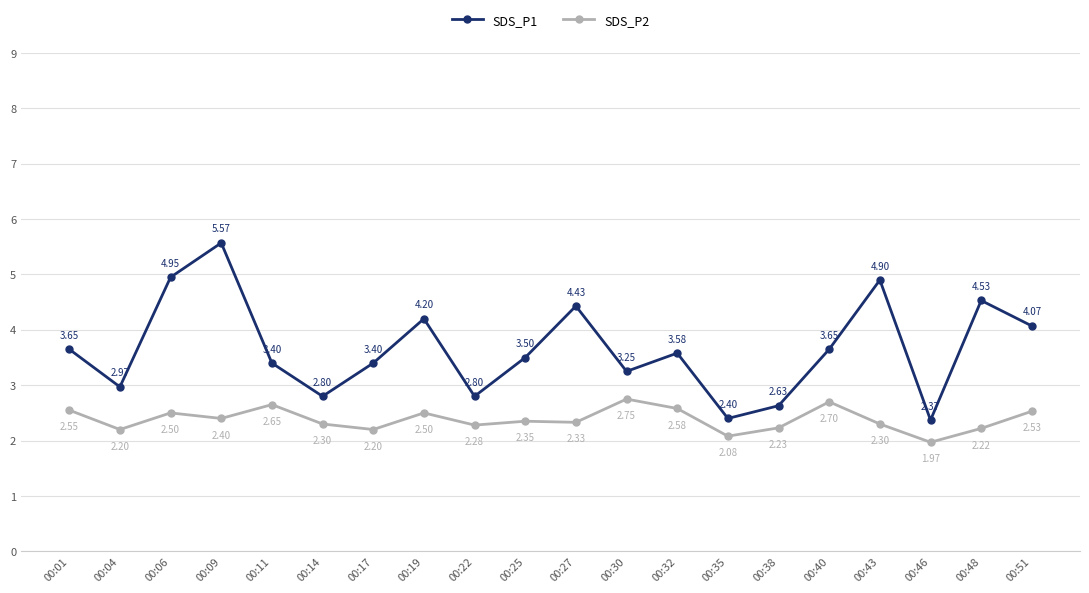

List the series in order of their overall mean, lowest first.

SDS_P2, SDS_P1